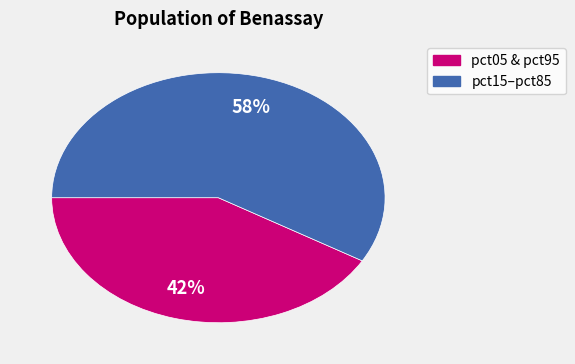

To the nearest percent, what is the average slice percentage?

50%